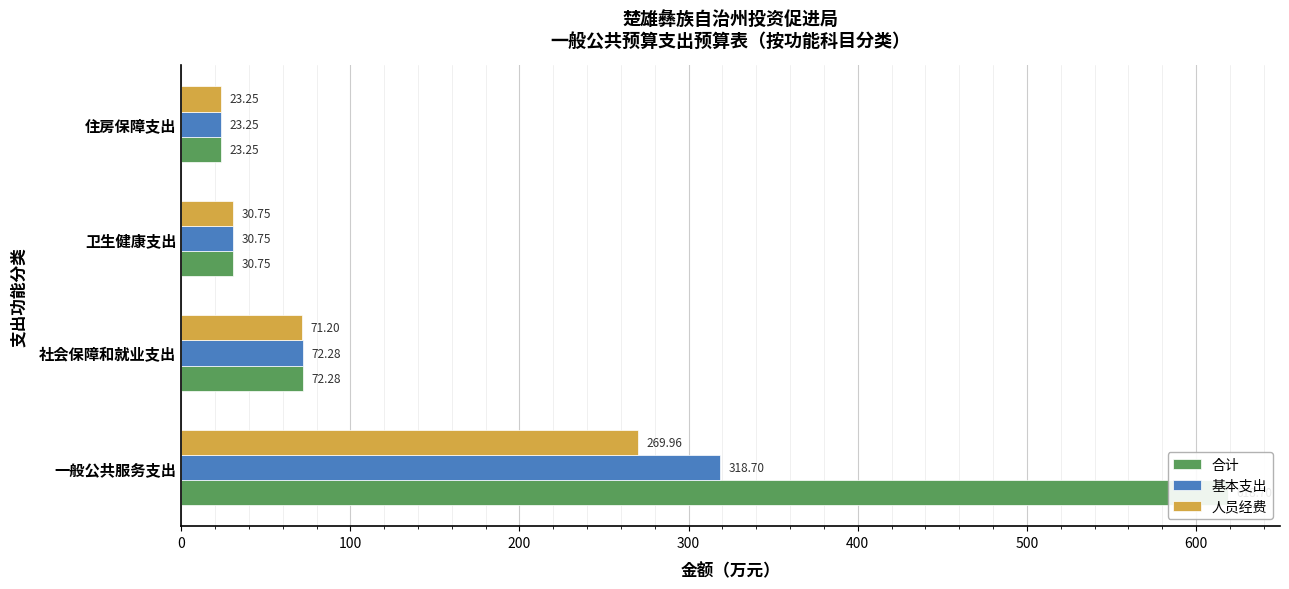

What are all the series names shown in the legend?

合计, 基本支出, 人员经费